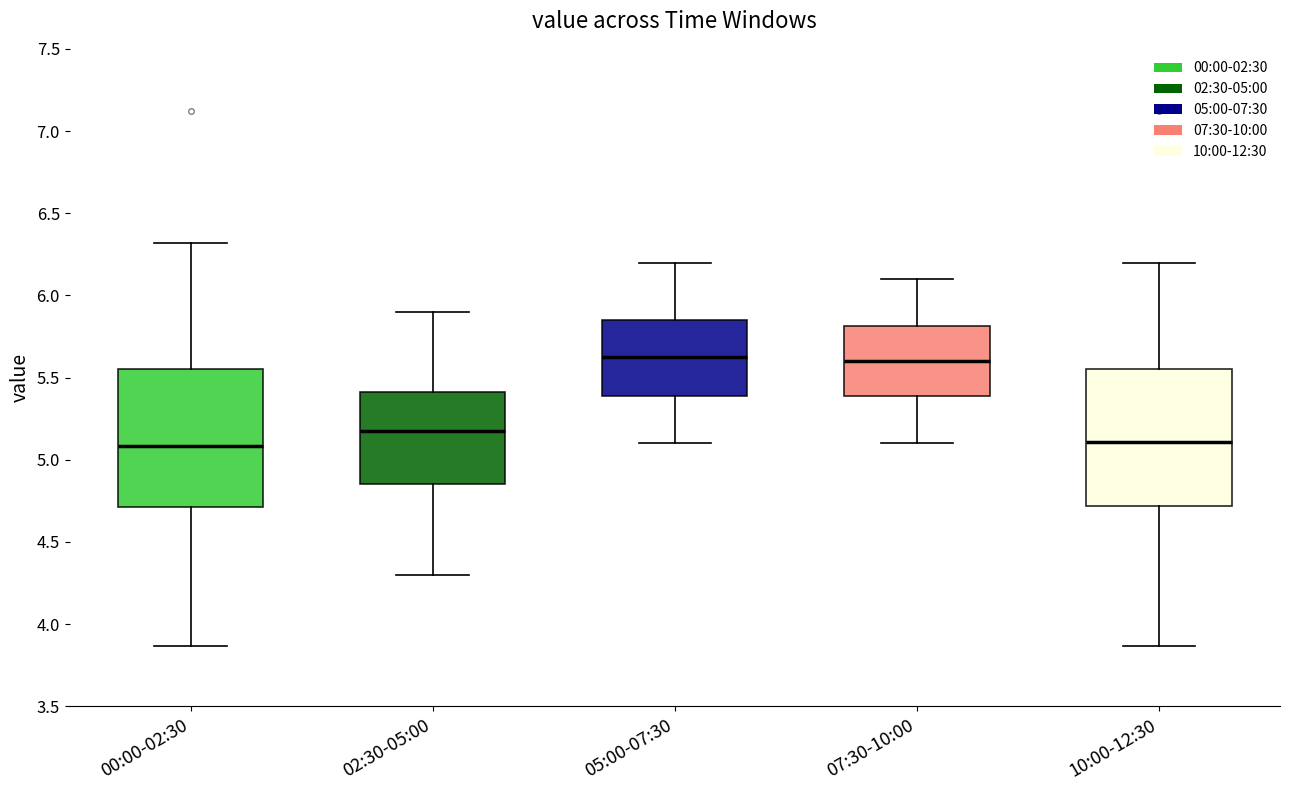

Reading left to right, read every box against the y-axis: the position of its median line, the range the box covers, and the ends of its whiskers. The values are not printed on the chart, so give them approximately, as read against the axis.

00:00-02:30: median 5.10, box 4.70 to 5.55, whiskers 3.85 to 6.30
02:30-05:00: median 5.20, box 4.85 to 5.40, whiskers 4.30 to 5.90
05:00-07:30: median 5.65, box 5.40 to 5.85, whiskers 5.10 to 6.20
07:30-10:00: median 5.60, box 5.40 to 5.80, whiskers 5.10 to 6.10
10:00-12:30: median 5.10, box 4.70 to 5.55, whiskers 3.85 to 6.20